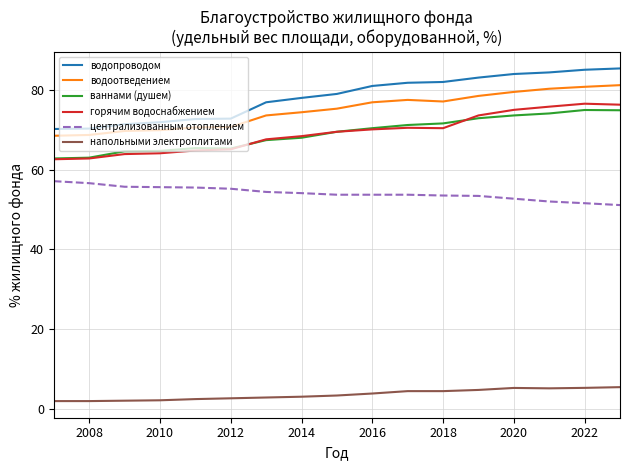

True or false: напольными электроплитами and горячим водоснабжением intersect in this chart.

False